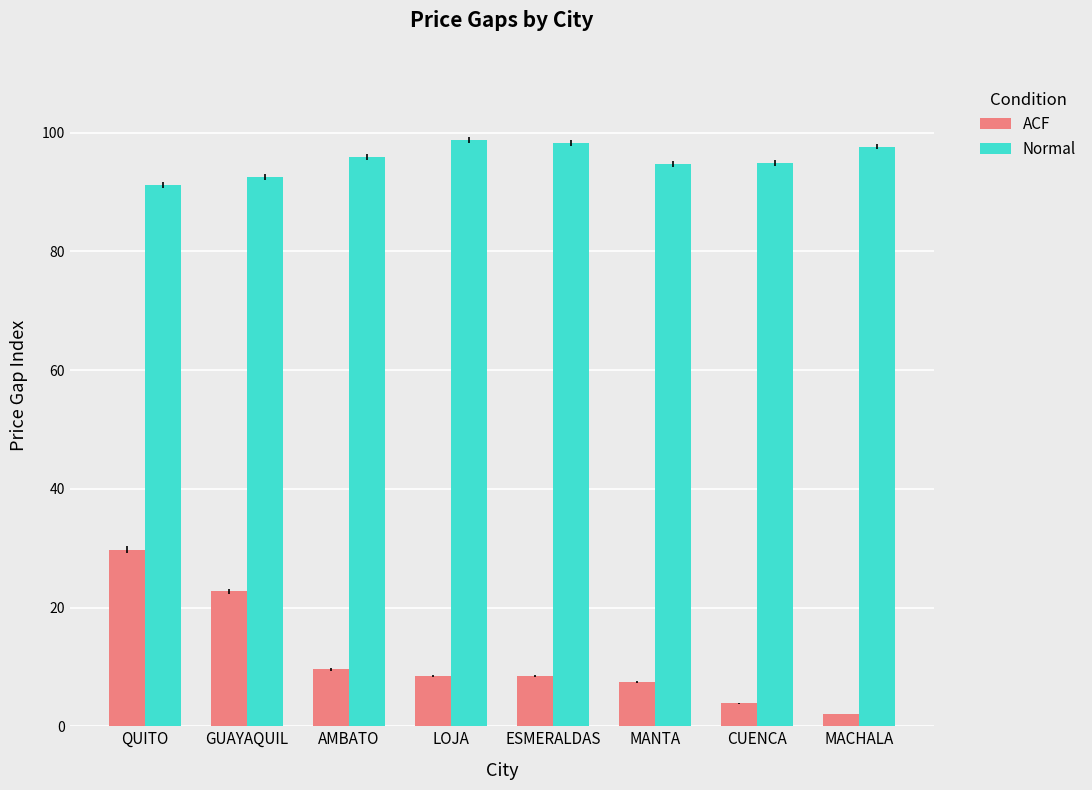

Rank the series at CUENCA from lowest to highest value.

ACF, Normal